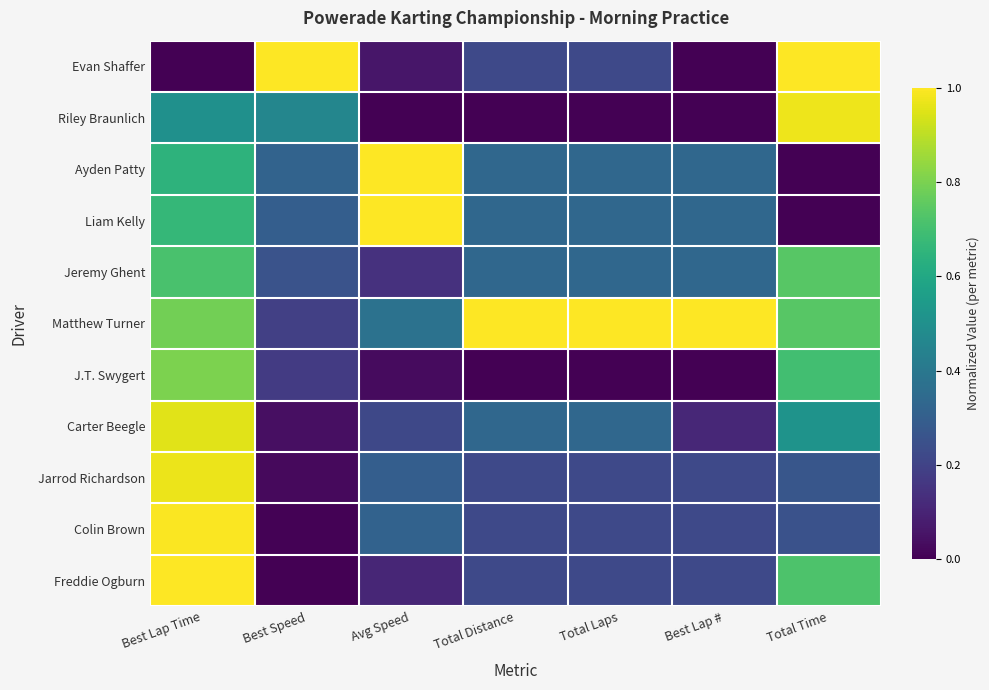

Which series has the largest total across all categories?

Matthew Turner